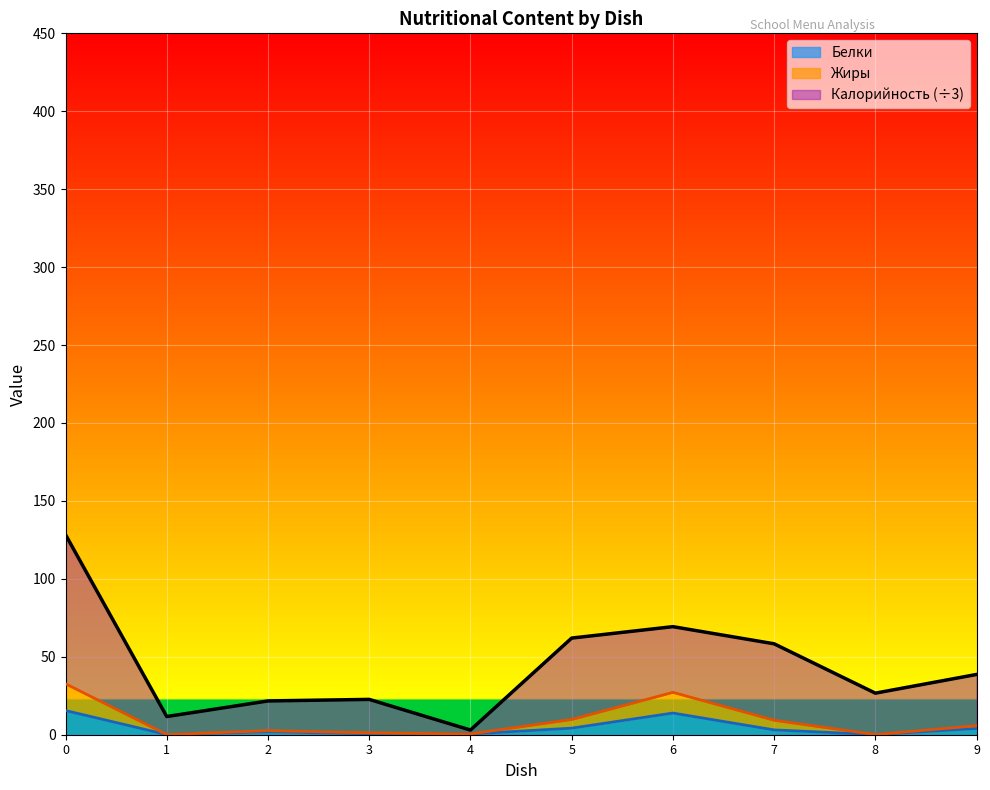

True or false: Калорийность and Белки cross at least once.

False